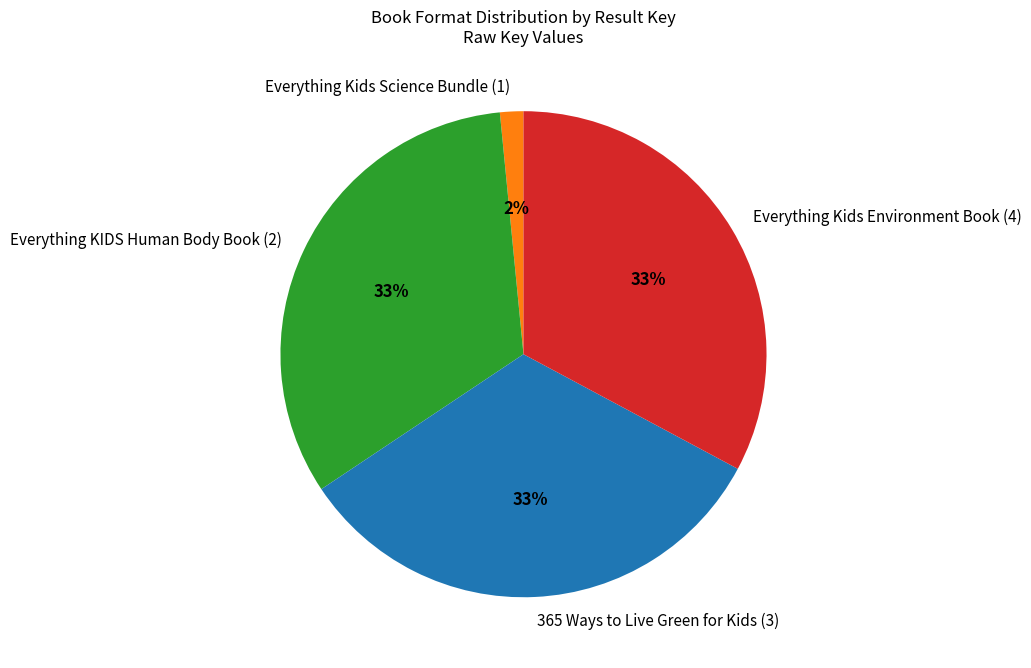

To the nearest percent, what percentage of the pie is Everything Kids Environment Book (4)?

33%